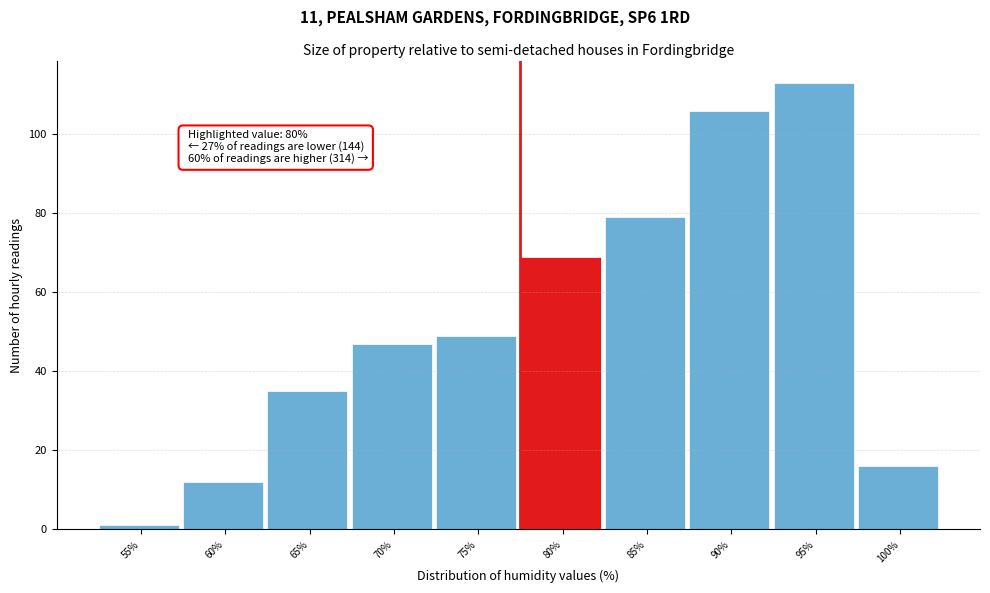

Reading right to left, transcribe all the data shown in this chart.

16	113	106	79	69	49	47	35	12	1